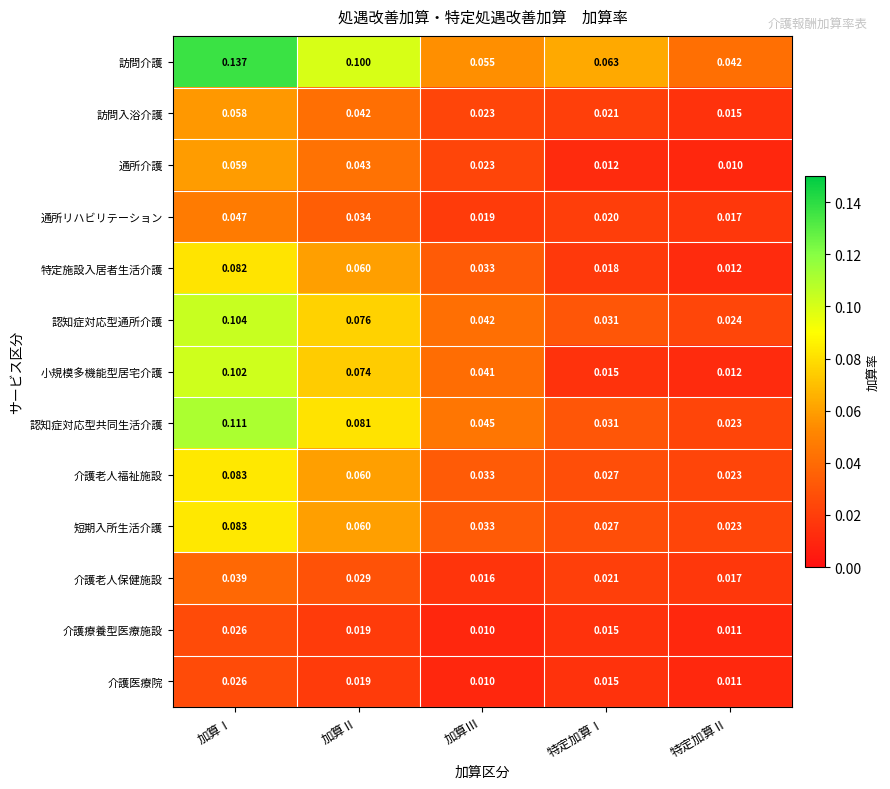

Which series has the largest range (max minus min)?

訪問介護